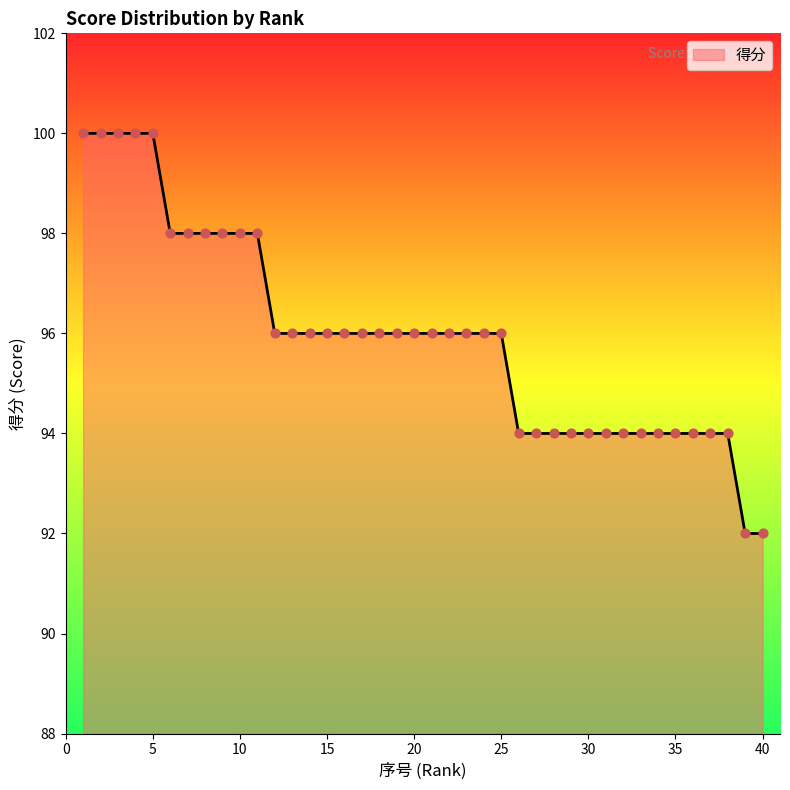

What is the minimum value shown in the chart?

92